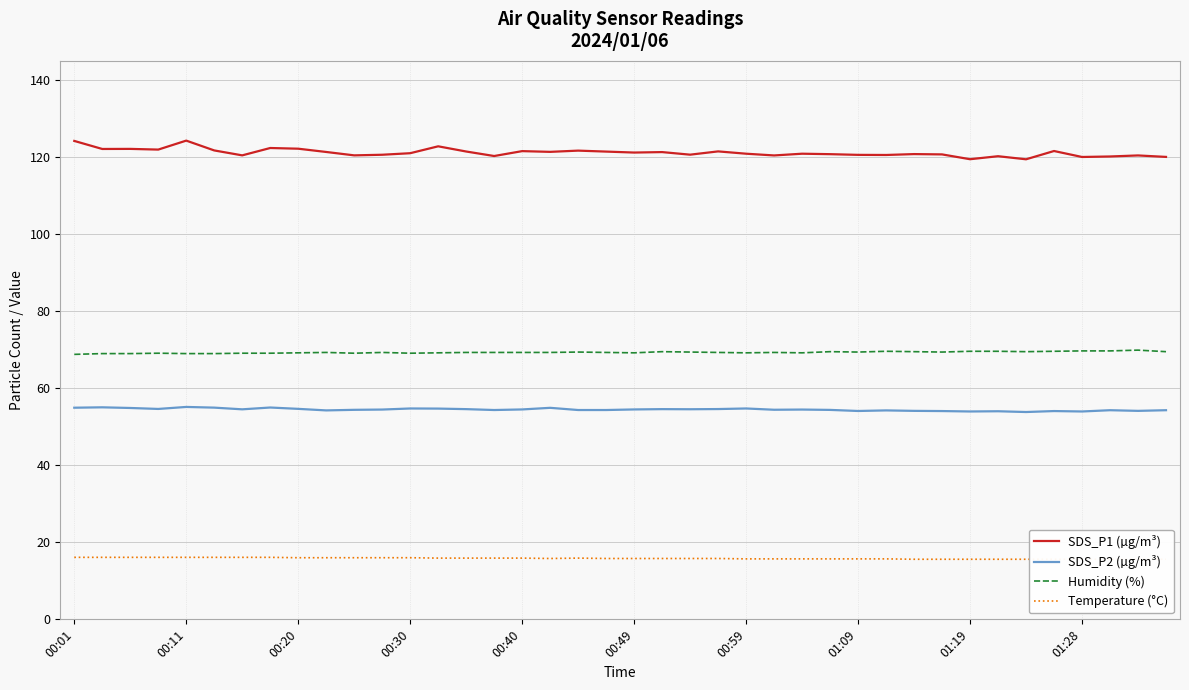

True or false: Humidity (%) and SDS_P2 (µg/m³) cross at least once.

False